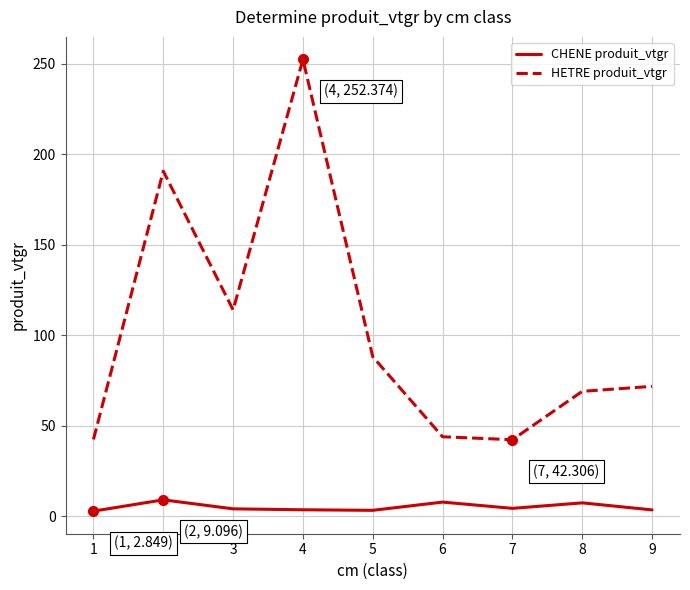

Does the chart have visible grid lines?

Yes